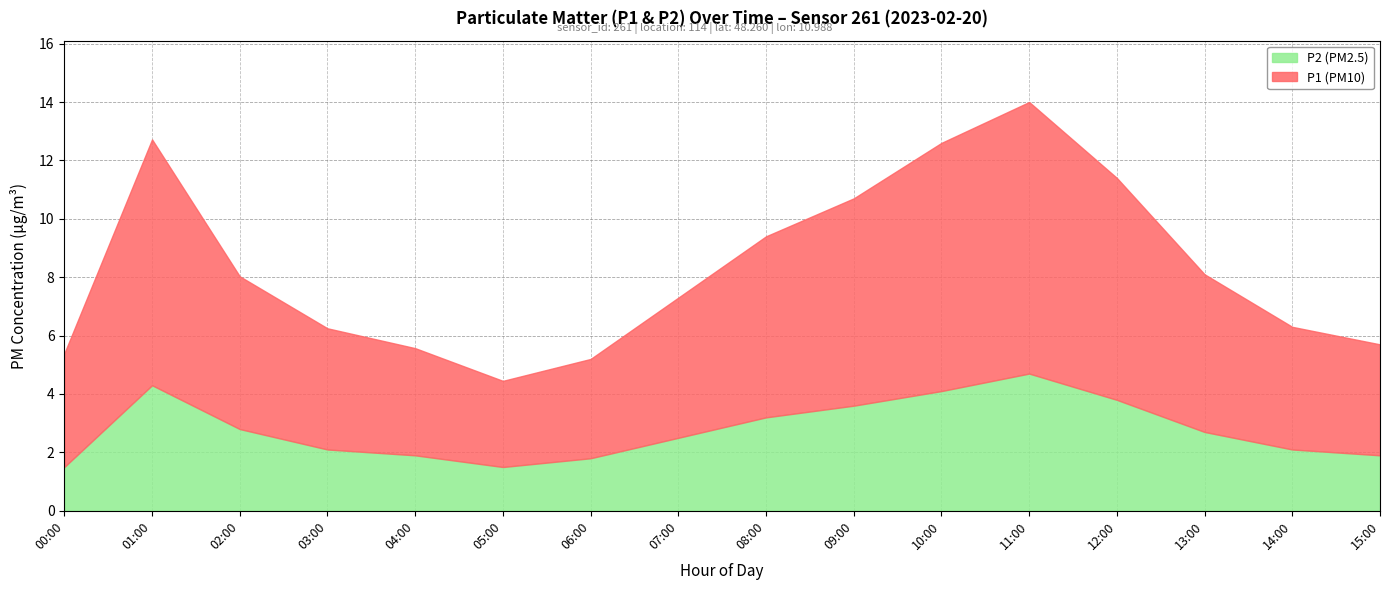

The P1 series shows 3.8 at 15:00. True or false?

True